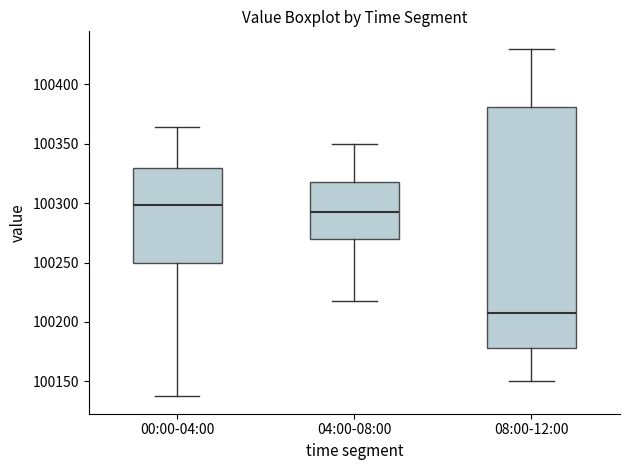

Reading left to right, transcribe this box plot: for each box, give where its median line is, the range the box spans, and where its two whiskers end, as read against the y-axis. The values are not printed on the chart, so give them approximately, as read against the axis.

00:00-04:00: median 100300, box 100250 to 100330, whiskers 100135 to 100365
04:00-08:00: median 100295, box 100270 to 100320, whiskers 100220 to 100350
08:00-12:00: median 100210, box 100180 to 100380, whiskers 100150 to 100430